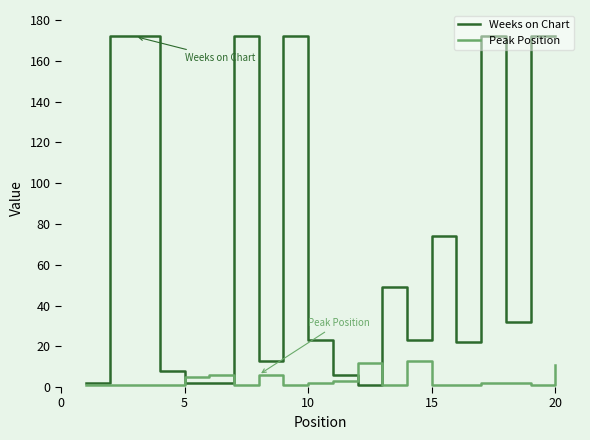

How many series are shown in this chart?

2